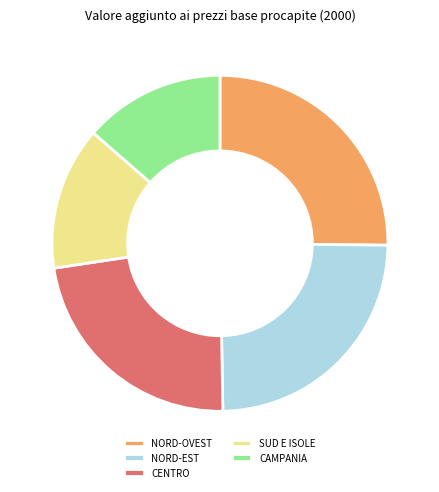

Combined, do CAMPANIA and NORD-OVEST account for over 50%?

No